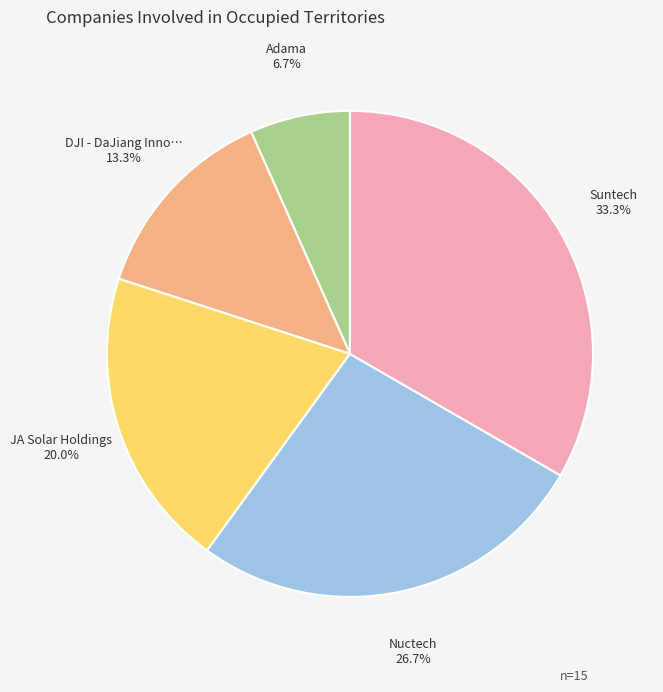

Is there any slice that represents more than half of the pie?

No